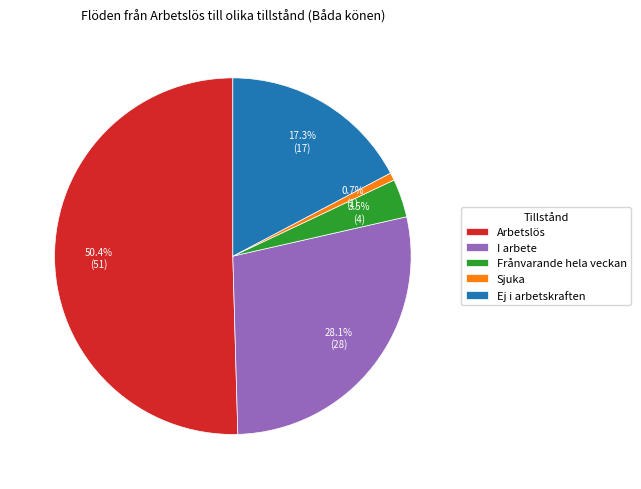

True or false: Ej i arbetskraften accounts for 17% of the total.

True